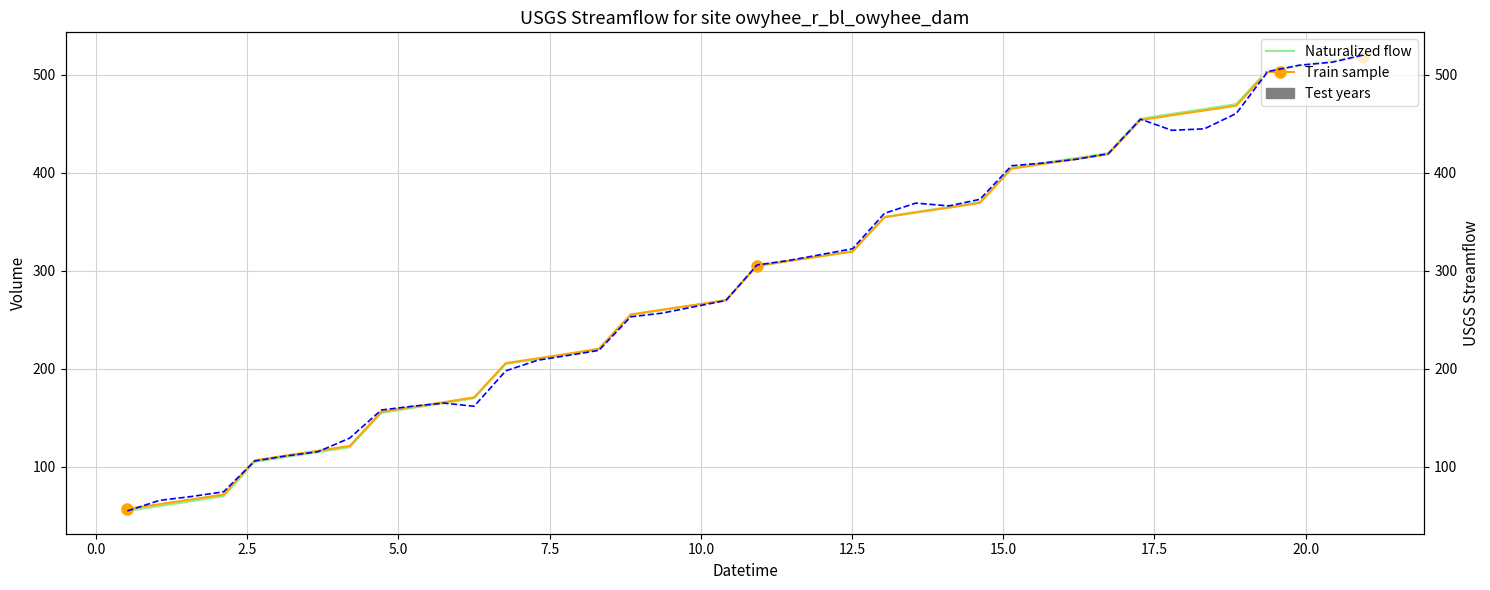

Which series has the largest range (max minus min)?

Naturalized flow